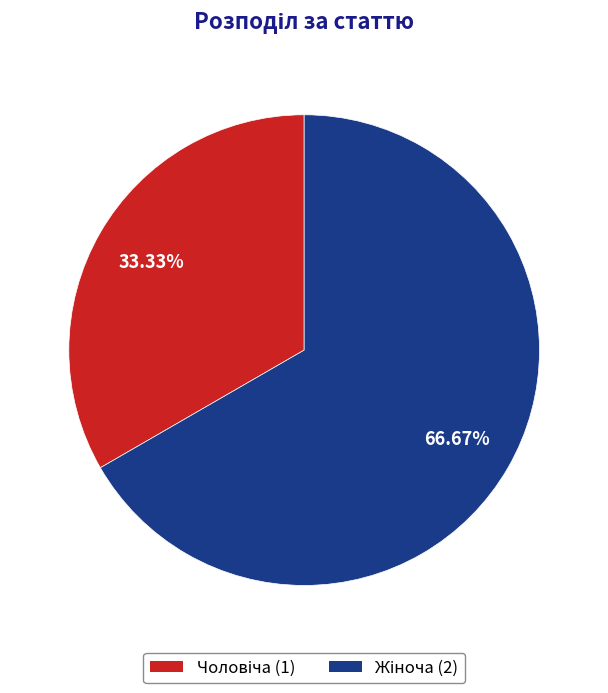

Is there any slice that represents more than half of the pie?

Yes